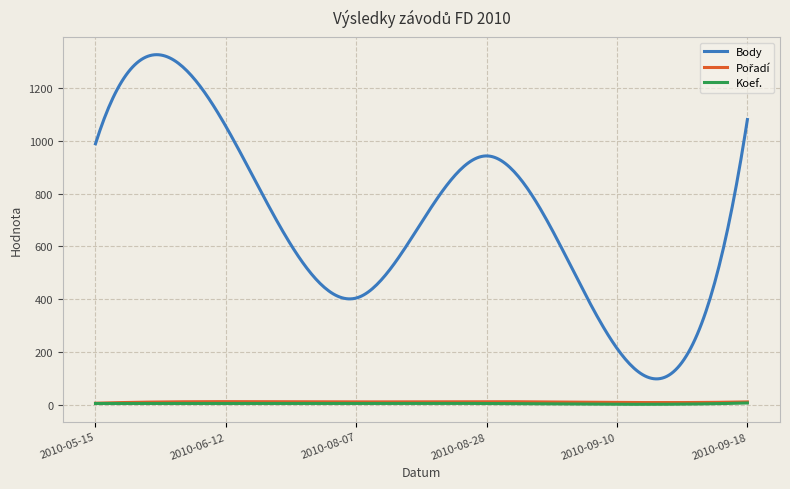

What is the maximum value shown in the chart?

1327.0